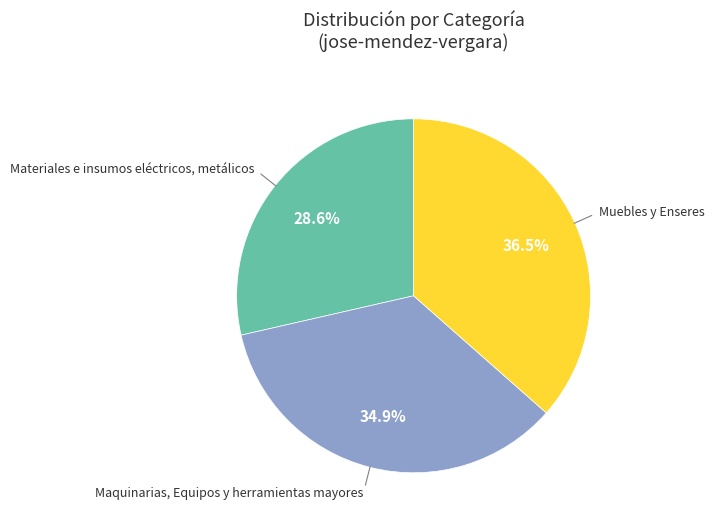

How many slices are in this pie chart?

3